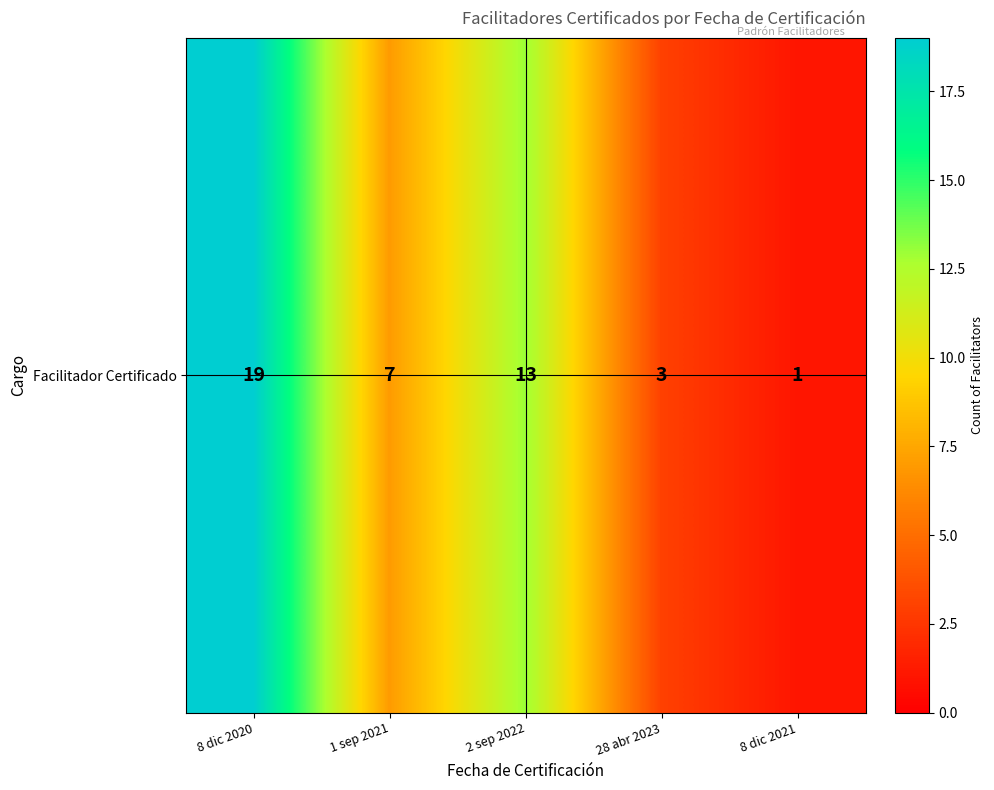

Which category has the highest value across all series?

8 dic 2020